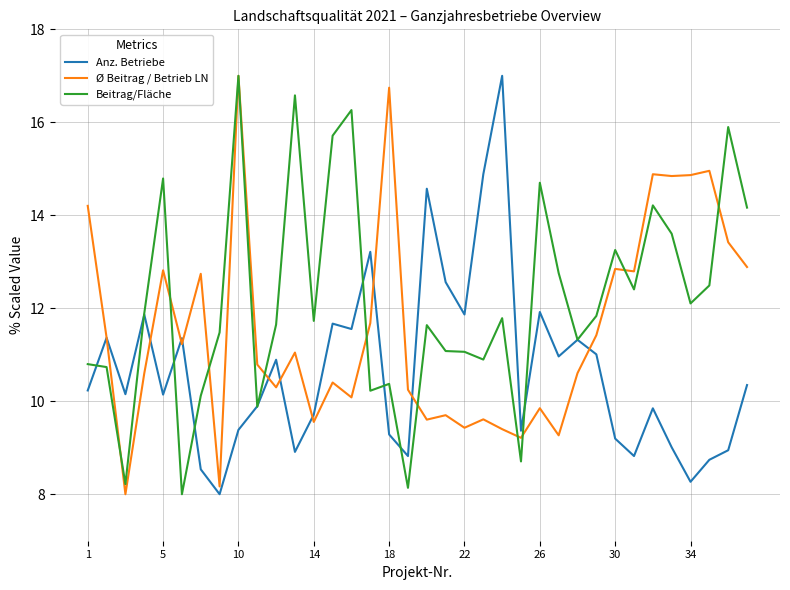

Rank the series by their average value, from highest to lowest.

Beitrag/Fläche, Ø Beitrag / Betrieb LN, Anz. Betriebe